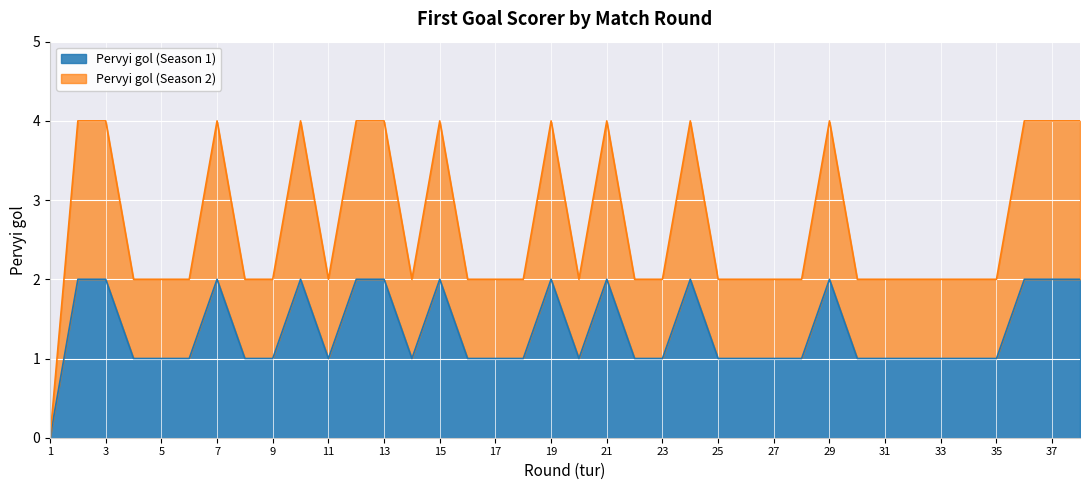

True or false: Pervyi gol (Season 2) and Pervyi gol (Season 1) intersect in this chart.

False